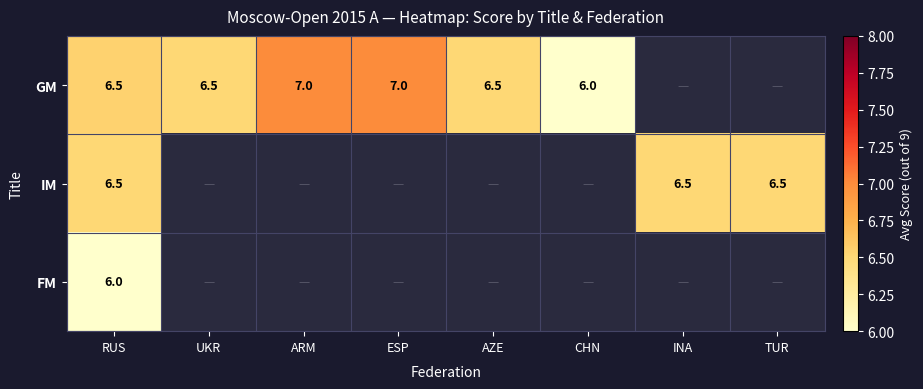

How many distinct data groups are displayed?

3